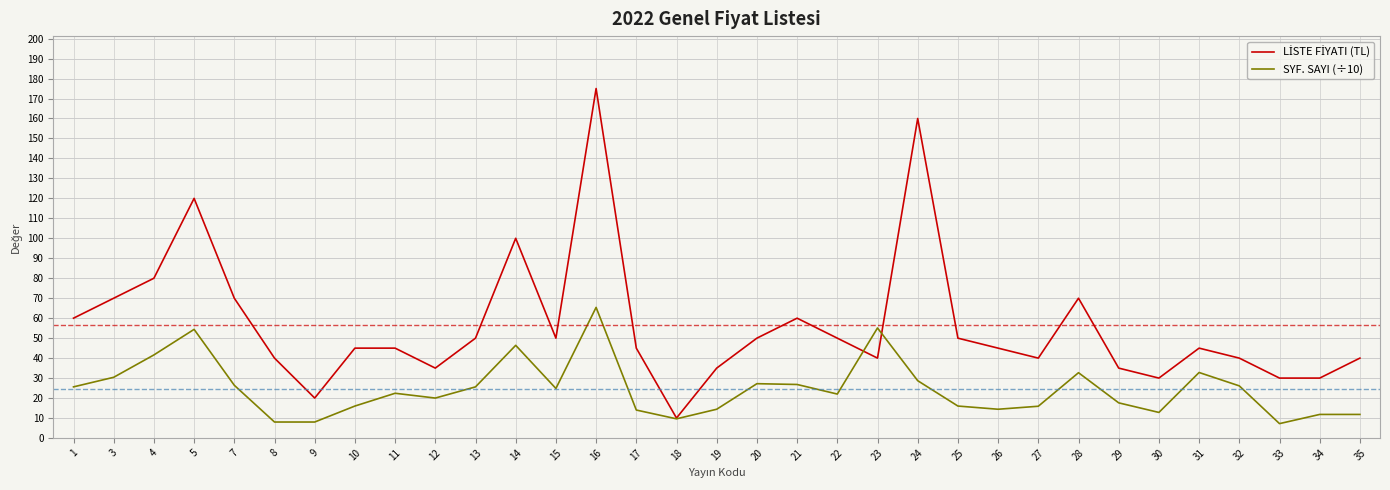

What is the difference between the highest and lowest values at 20?

22.8